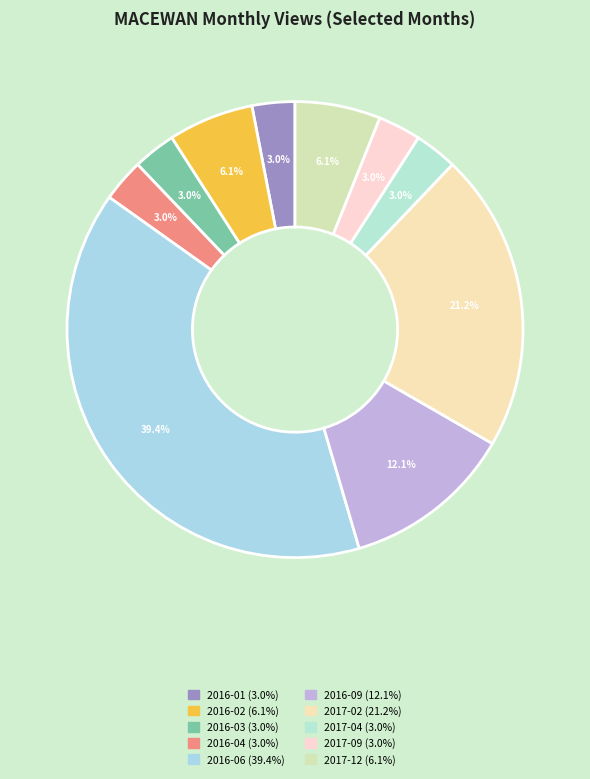

What percentage do 2017-04 and 2017-12 together represent?

9.1%